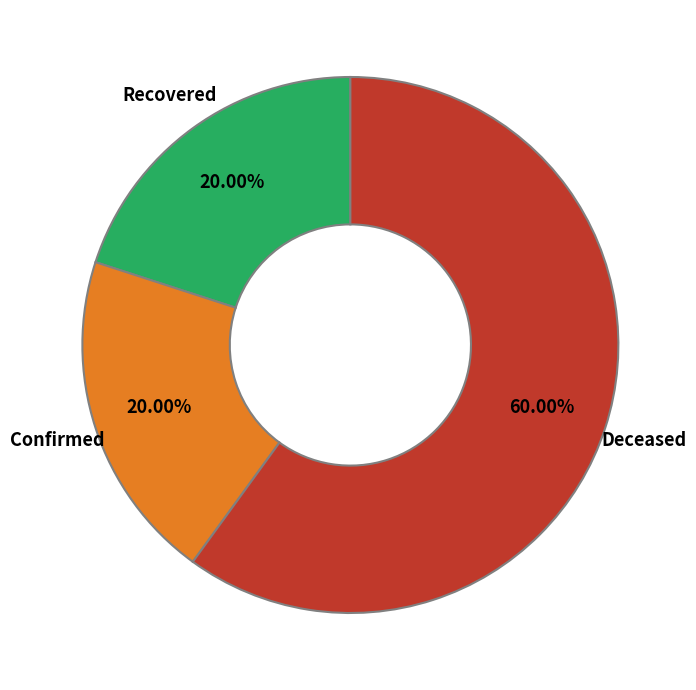

Between Recovered and Deceased, which is larger?

Deceased